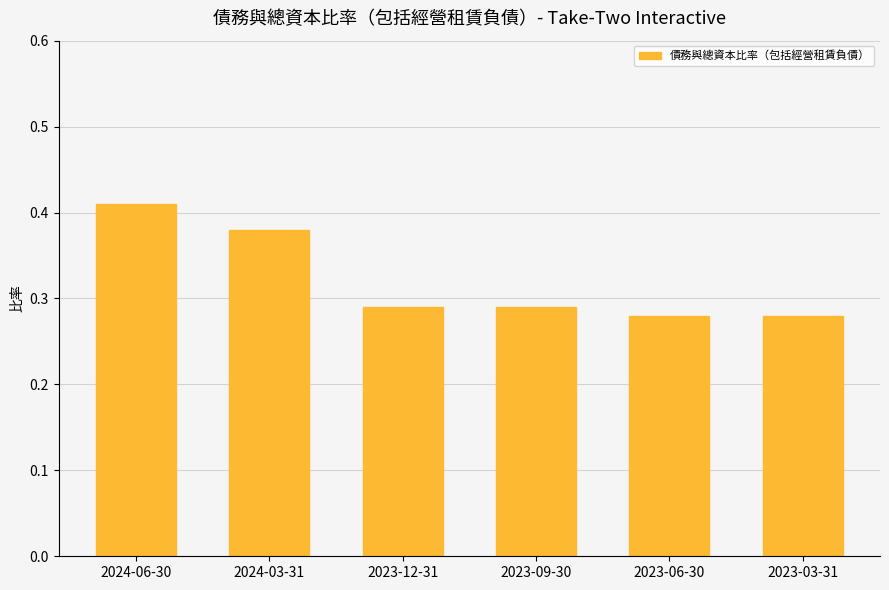

True or false: the data shows 0.1 at 2023-09-30.

False